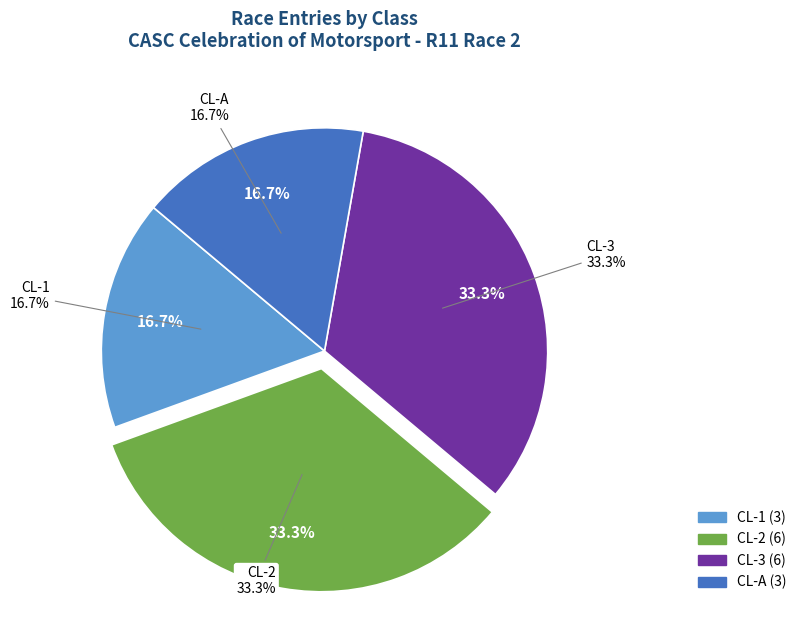

What percentage is the CL-1 slice, to the nearest percent?

17%